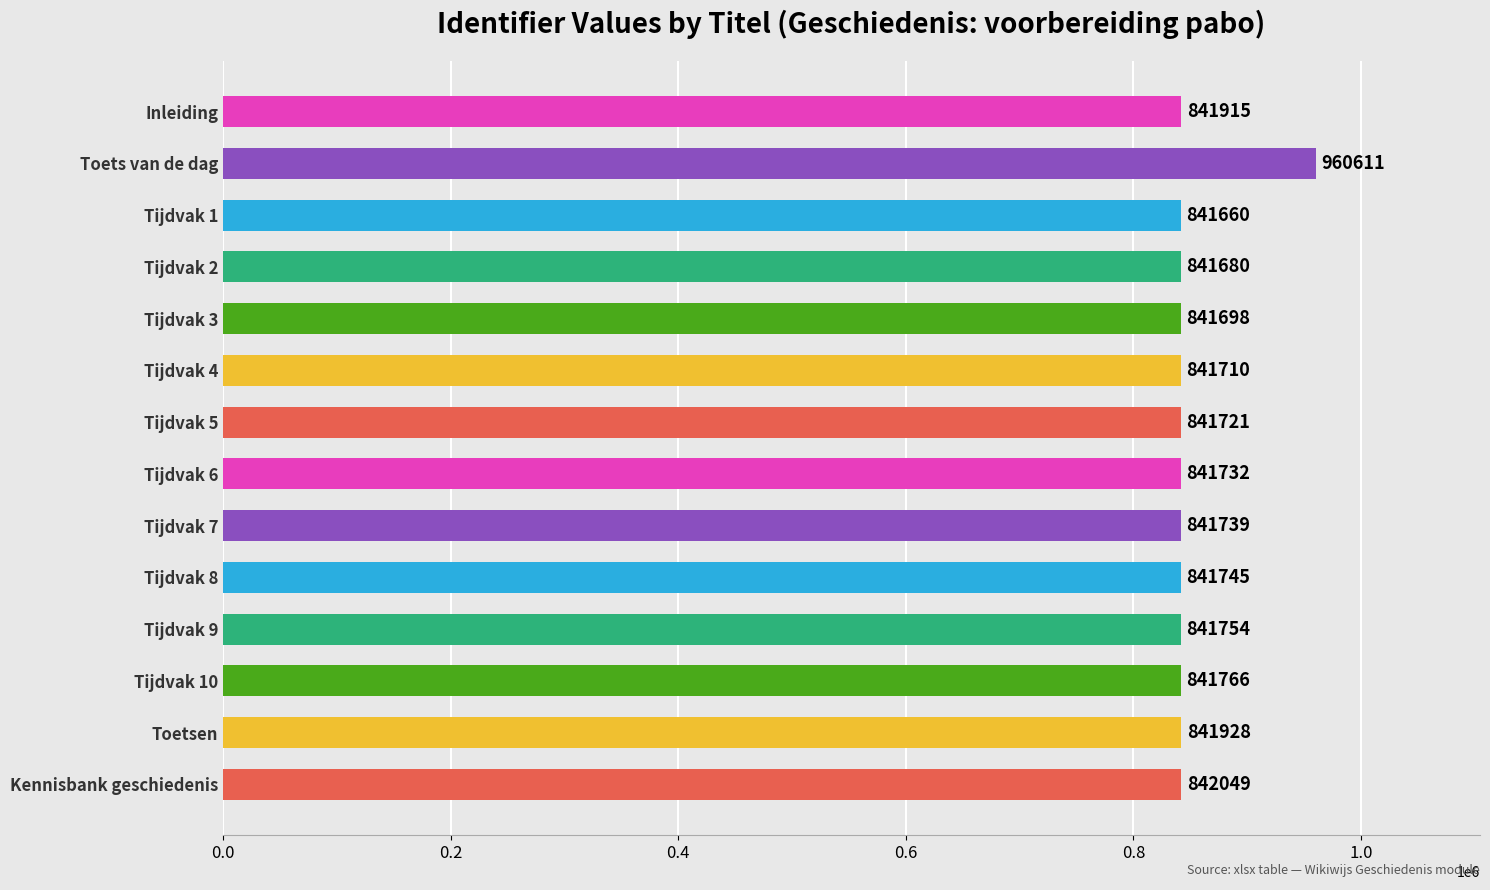

True or false: the data shows 1301482 at Tijdvak 1.

False